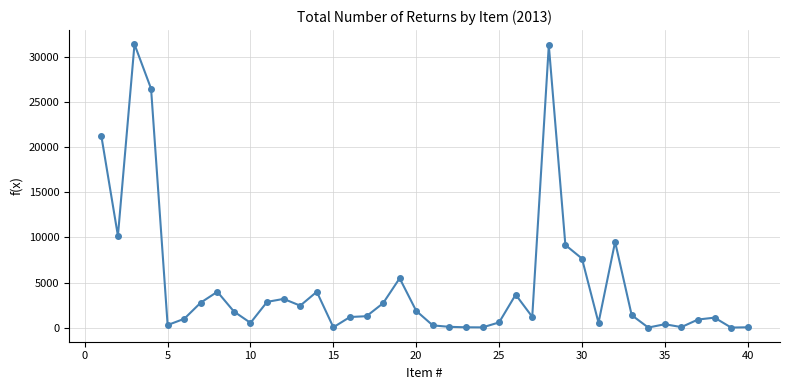

True or false: the data has more than 0 interior local peaks.

True